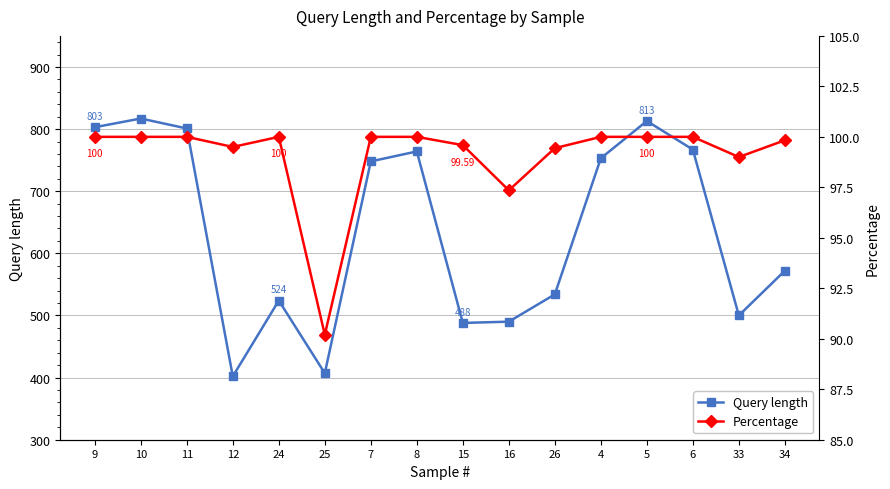

Is this an area chart (filled region under the line)?

No